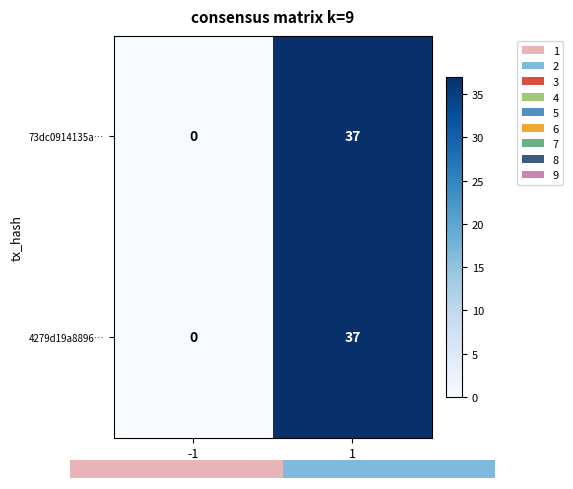

Rank the categories by 73dc0914135a… value from highest to lowest.

1, -1